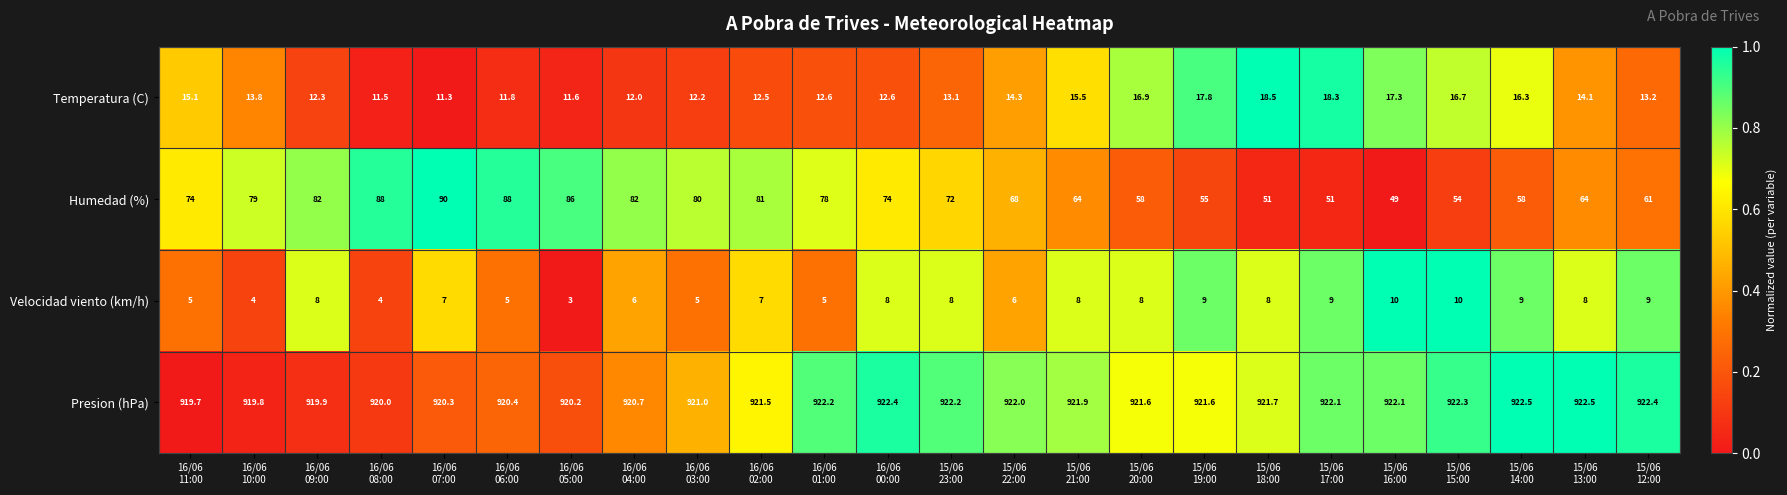

How many series are shown in this chart?

4